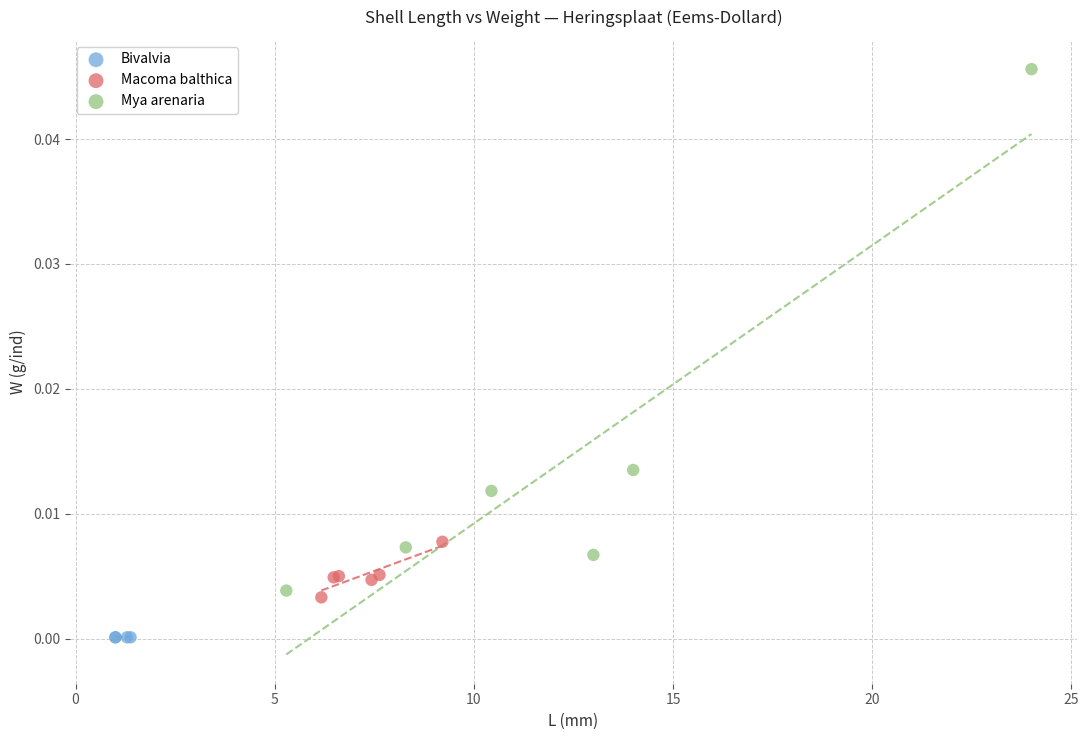

Which series contains the lowest Y value?

Bivalvia